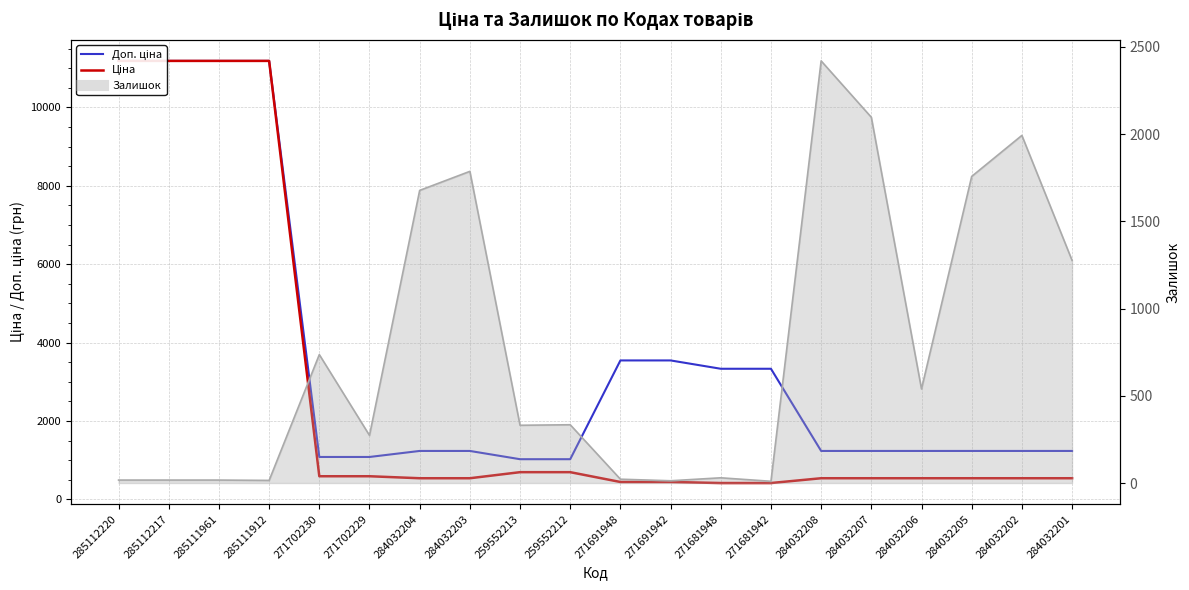

At which category is the sum across all series the highest?

285112220